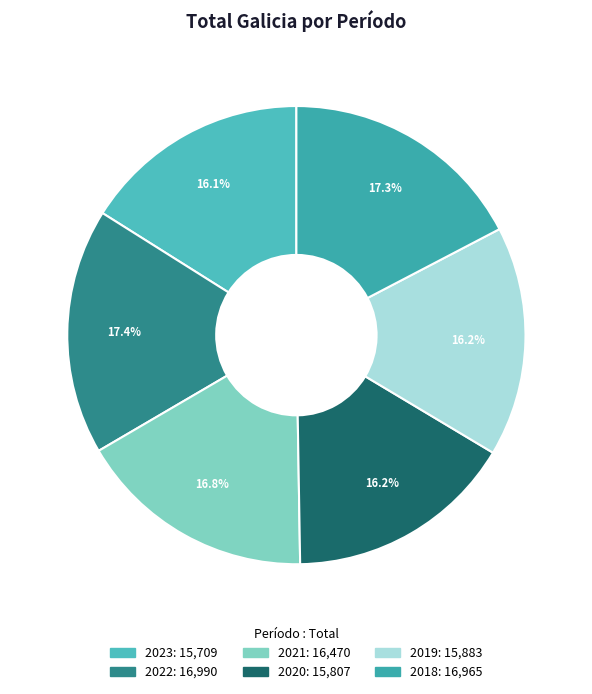

Between 2018 and 2021, which is larger?

2018